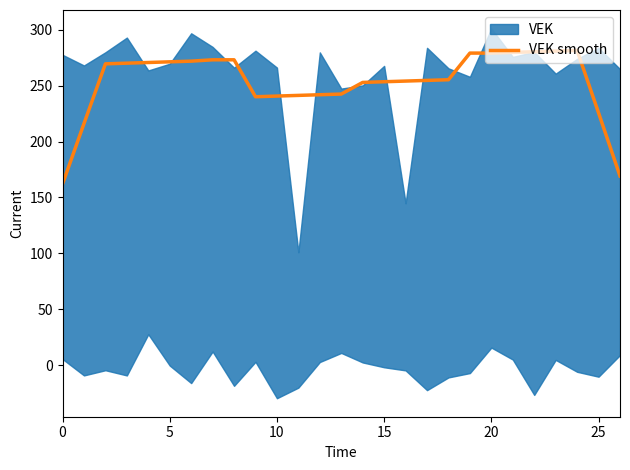

Is it true that VEK smooth equals 119.1 at 15?

False